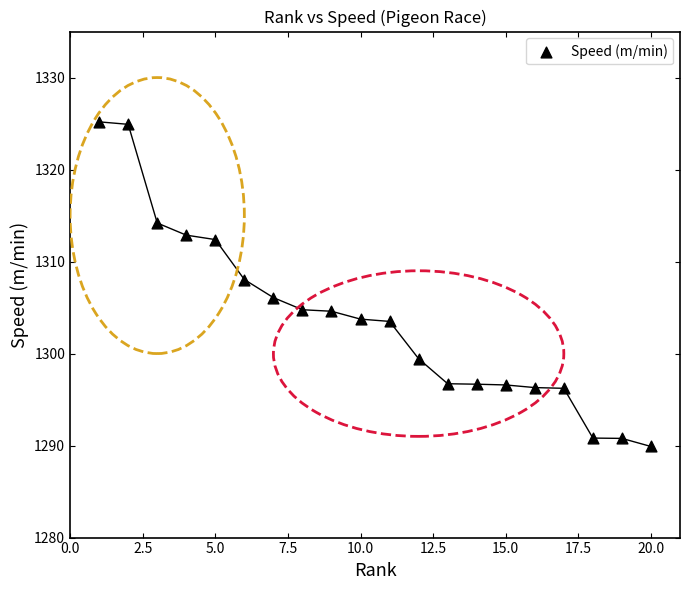

What is the range of Y values (max minus min)?

35.3